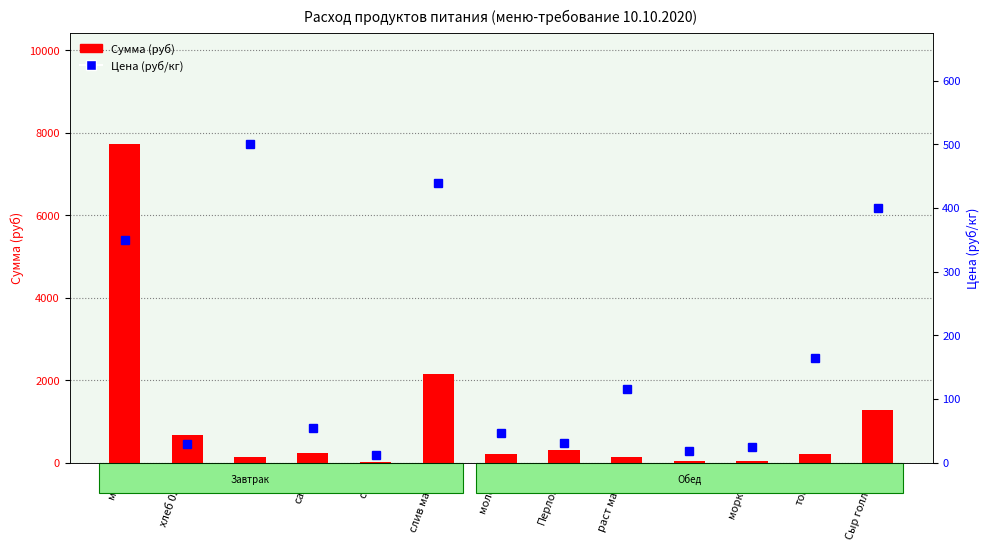

Rank the series at соль from highest to lowest value.

Цена (руб/кг), Сумма (руб)